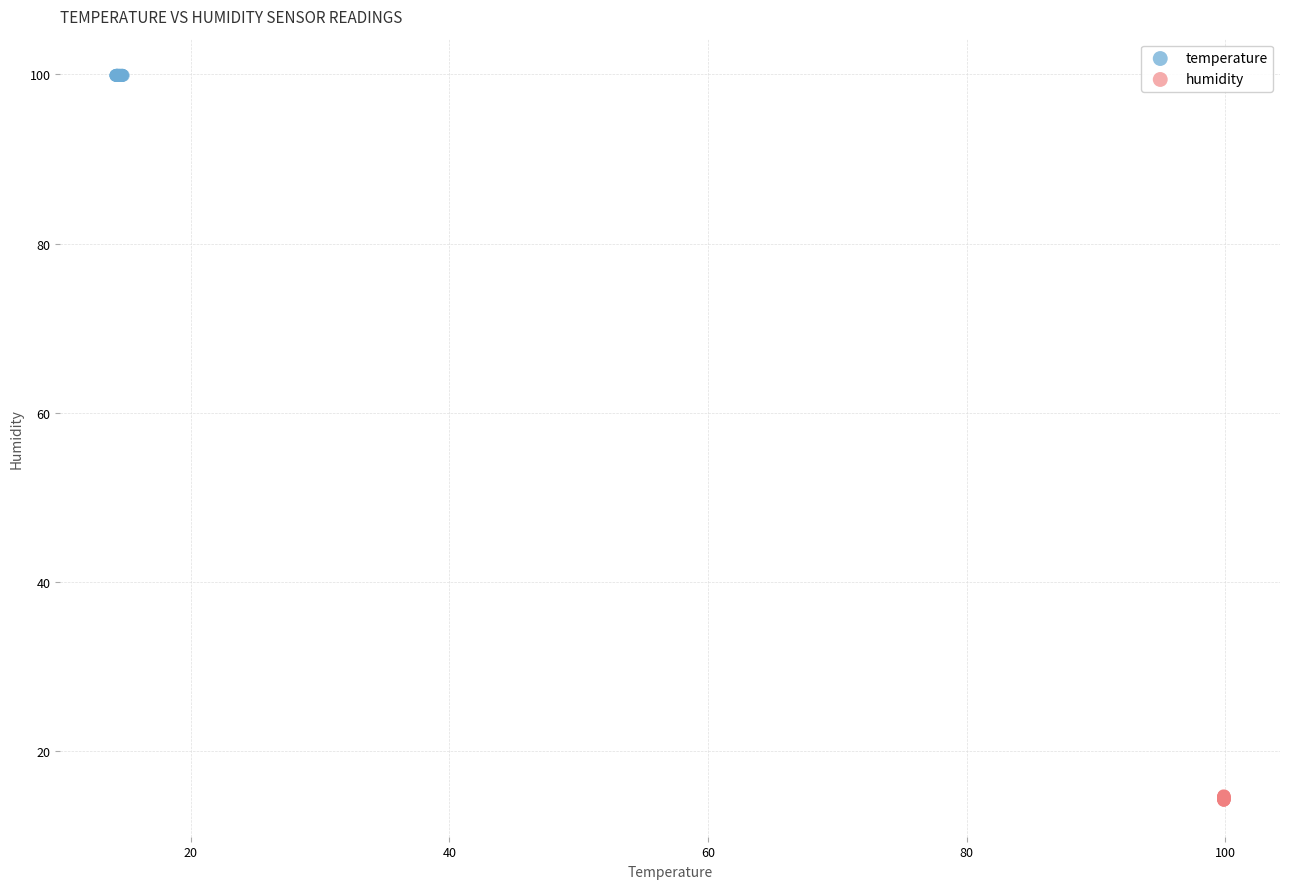

Which series reaches the minimum Y coordinate?

humidity